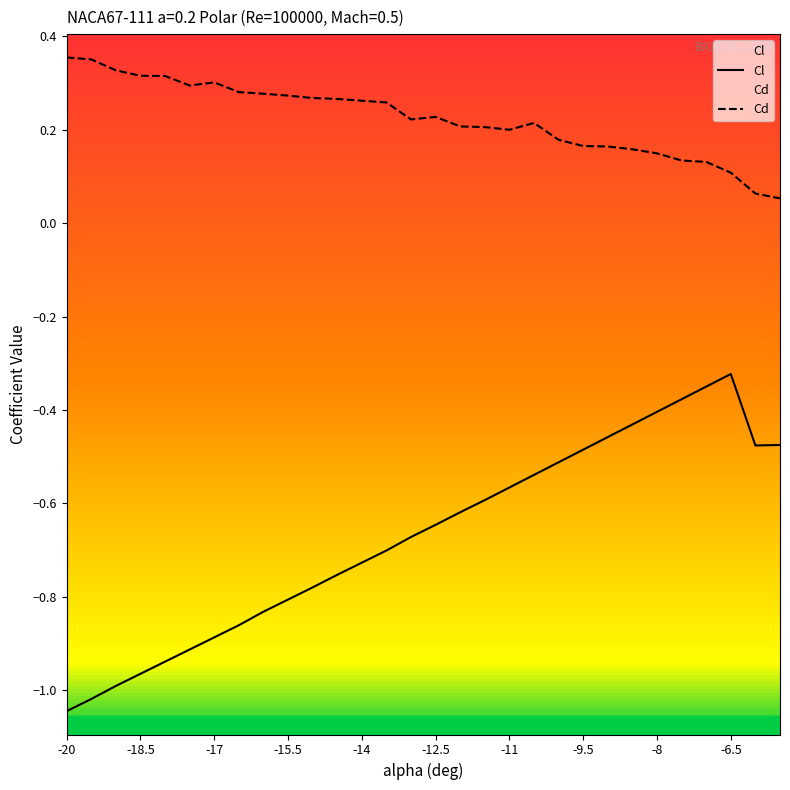

How many data points does each series have?

30